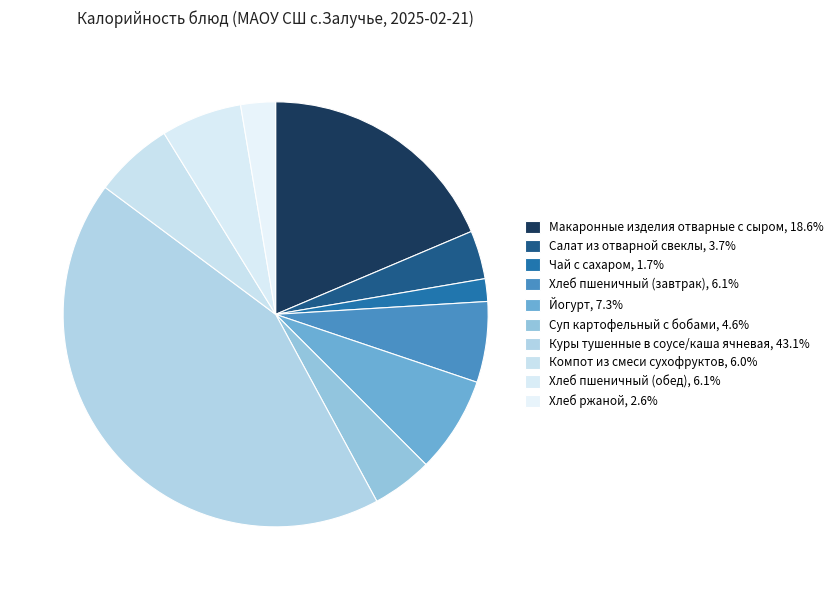

Does Хлеб пшеничный (обед) represent more than half of the total?

No